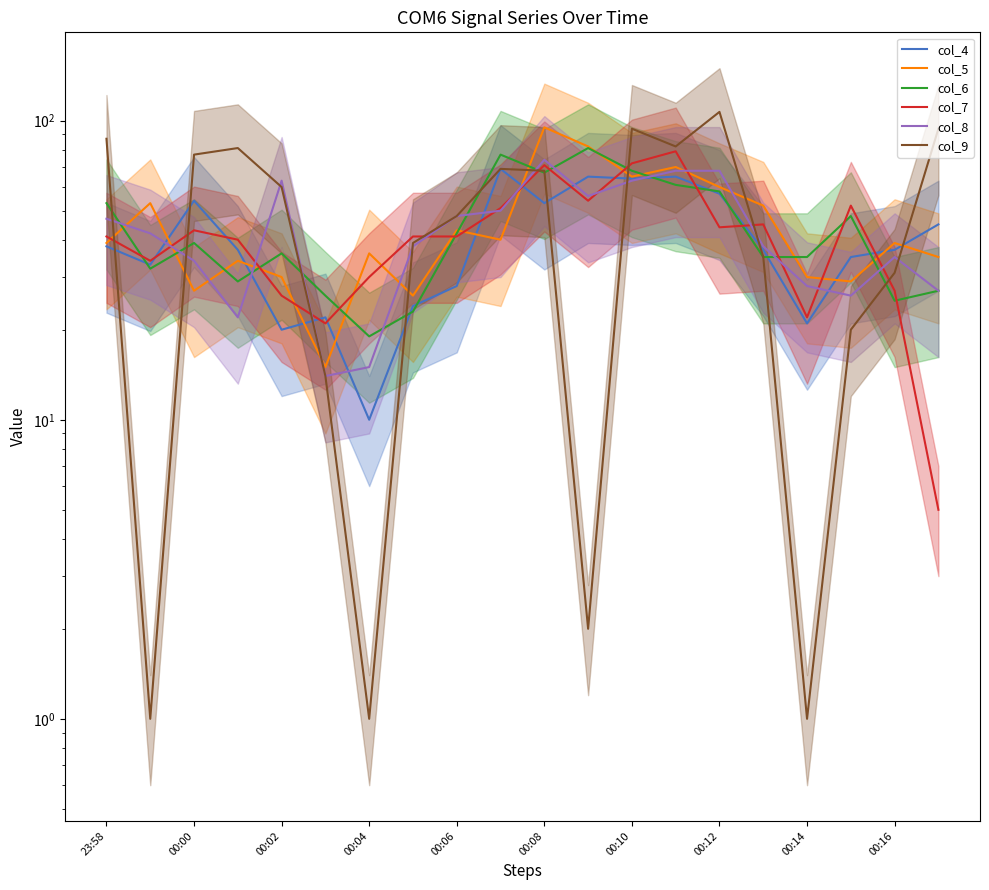

Where does the col_9 series first go above 60?

23:58